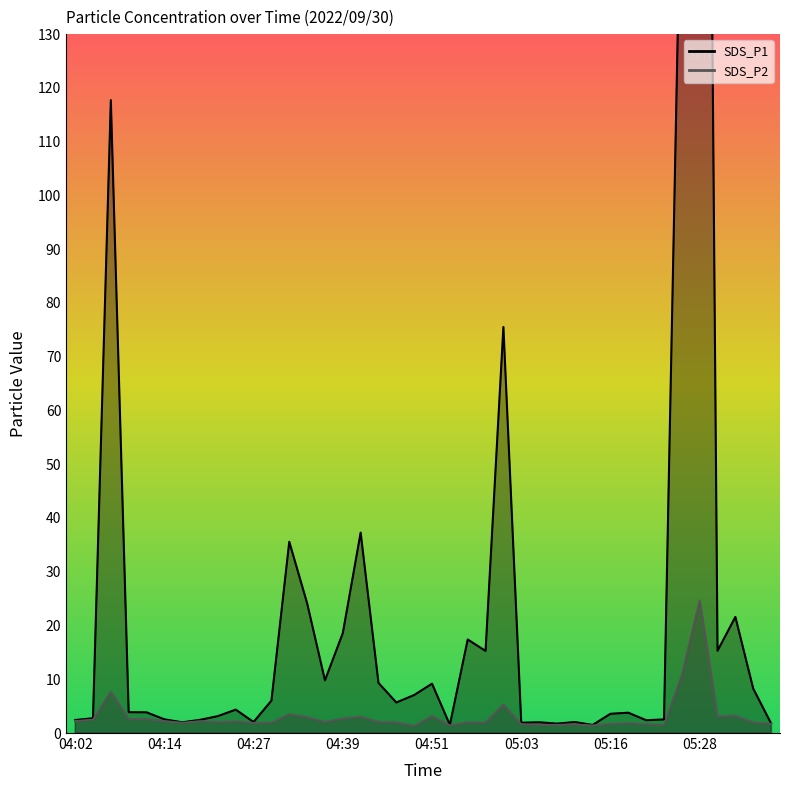

How many data points in SDS_P2 are above 2?

21